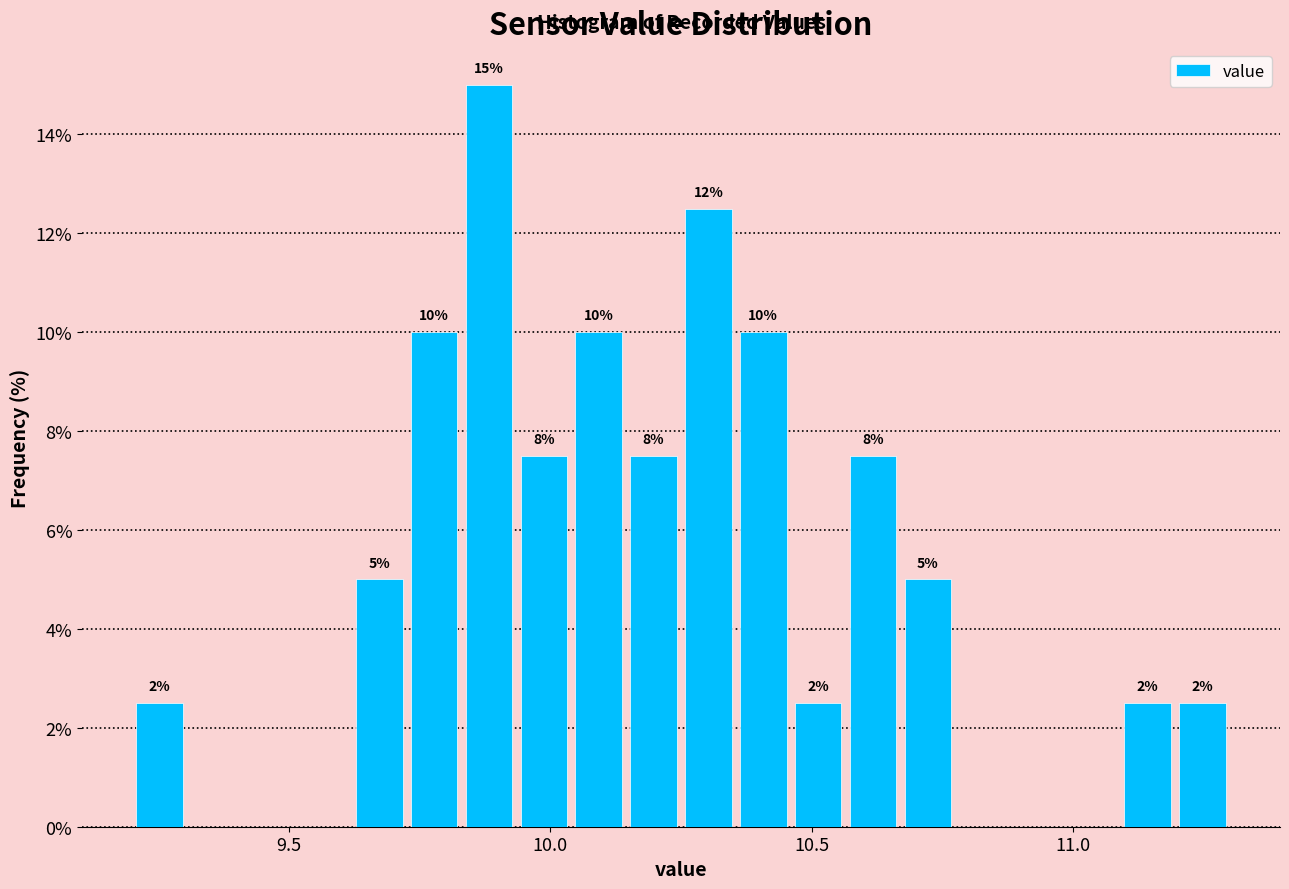

Around what value on the x-axis is the tallest bar? Give the approximate position of its centre, as read against the axis.

9.90